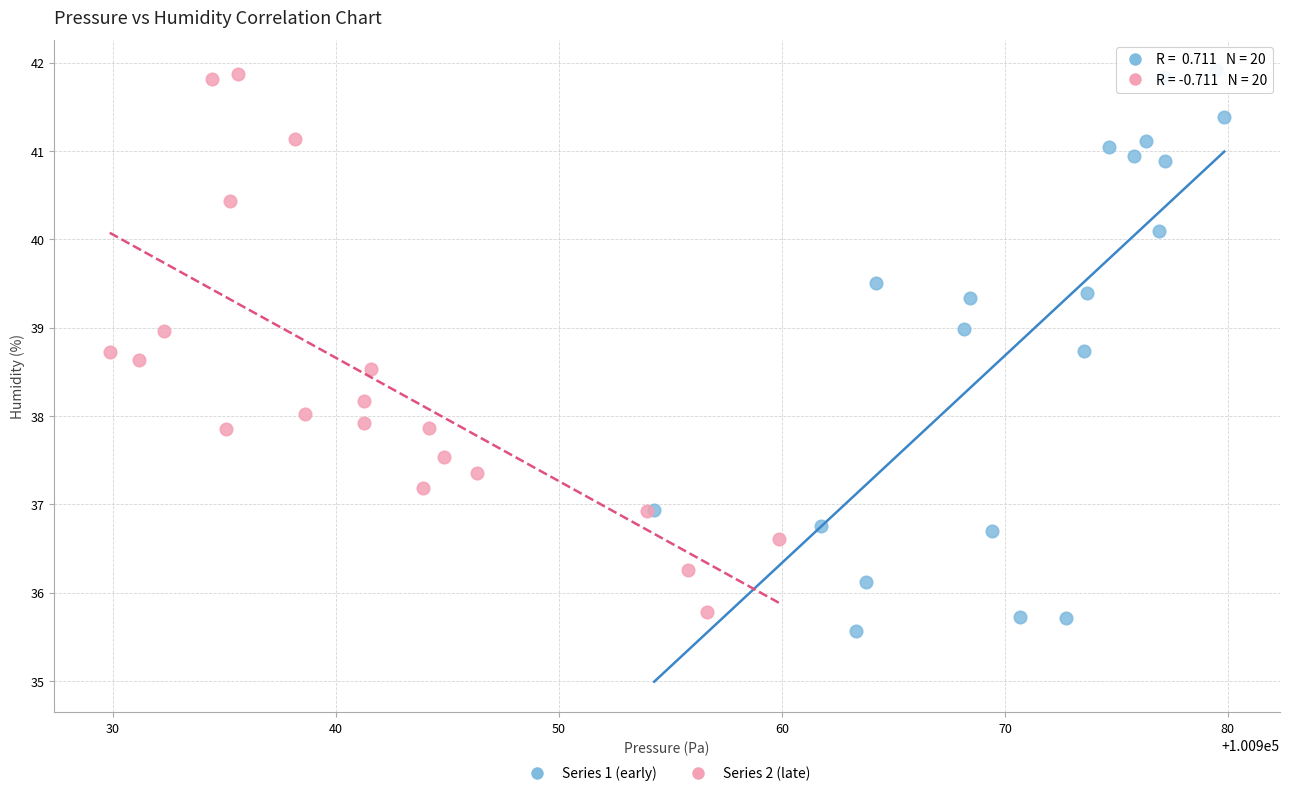

What are all the series names shown in the legend?

Series 1 (early), Series 2 (late)